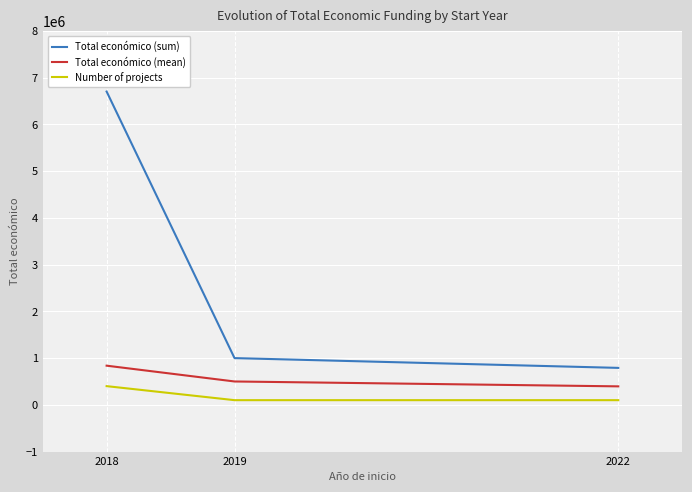

Is the value of Total económico (sum) at 2018 greater than the value of Total económico (mean) at 2018?

Yes